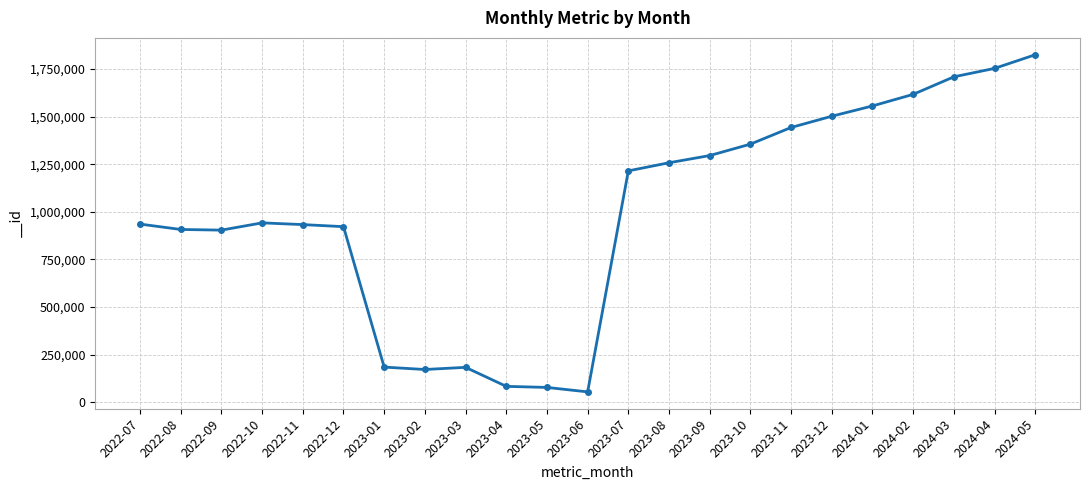

True or false: the data shows 172558 at 2023-02.

True